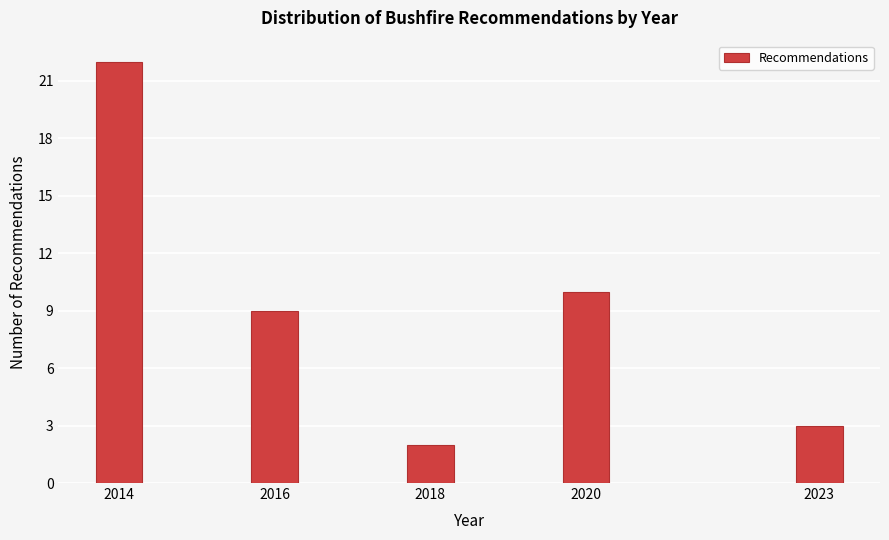

Reading left to right, transcribe all the data shown in this chart.

22	9	2	10	3